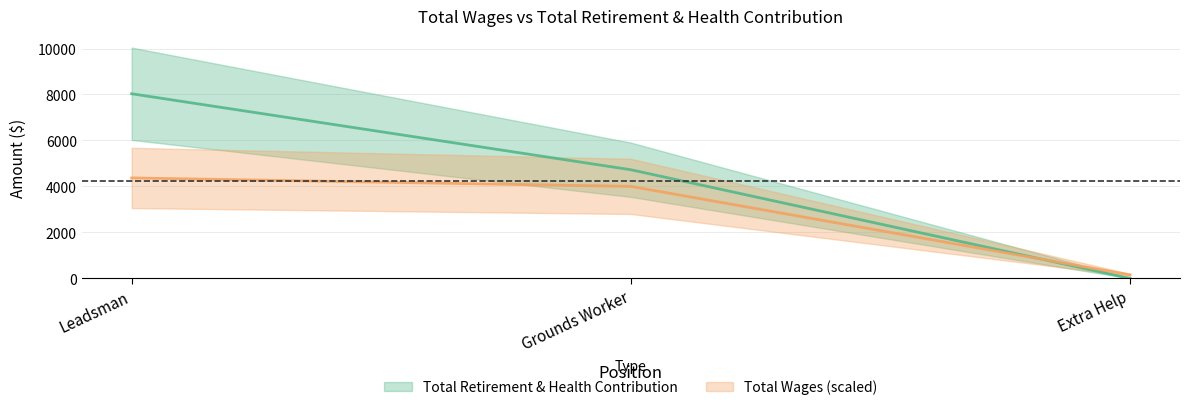

Rank the categories by value from lowest to highest.

Extra Help, Grounds Worker, Leadsman